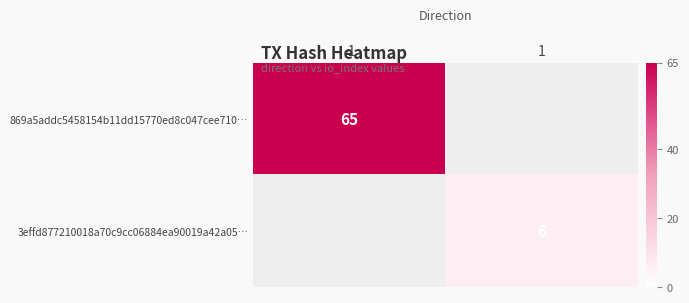

Count the number of data series in this chart.

2